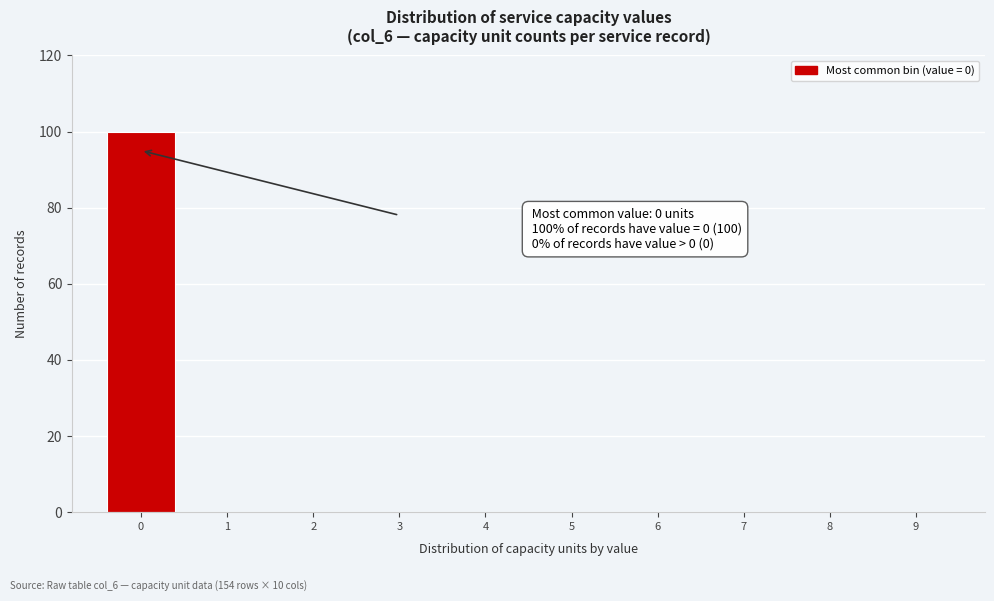

Reading left to right, transcribe all the data shown in this chart.

0=100	1=0	2=0	3=0	4=0	5=0	6=0	7=0	8=0	9=0